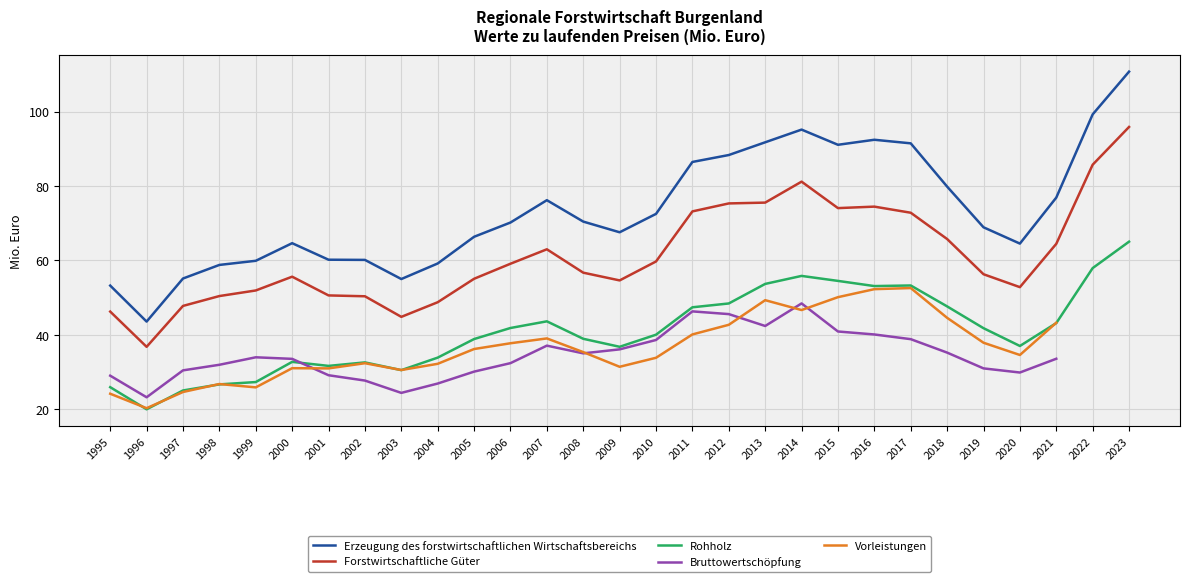

What is the total value across all series at 1995?

178.8